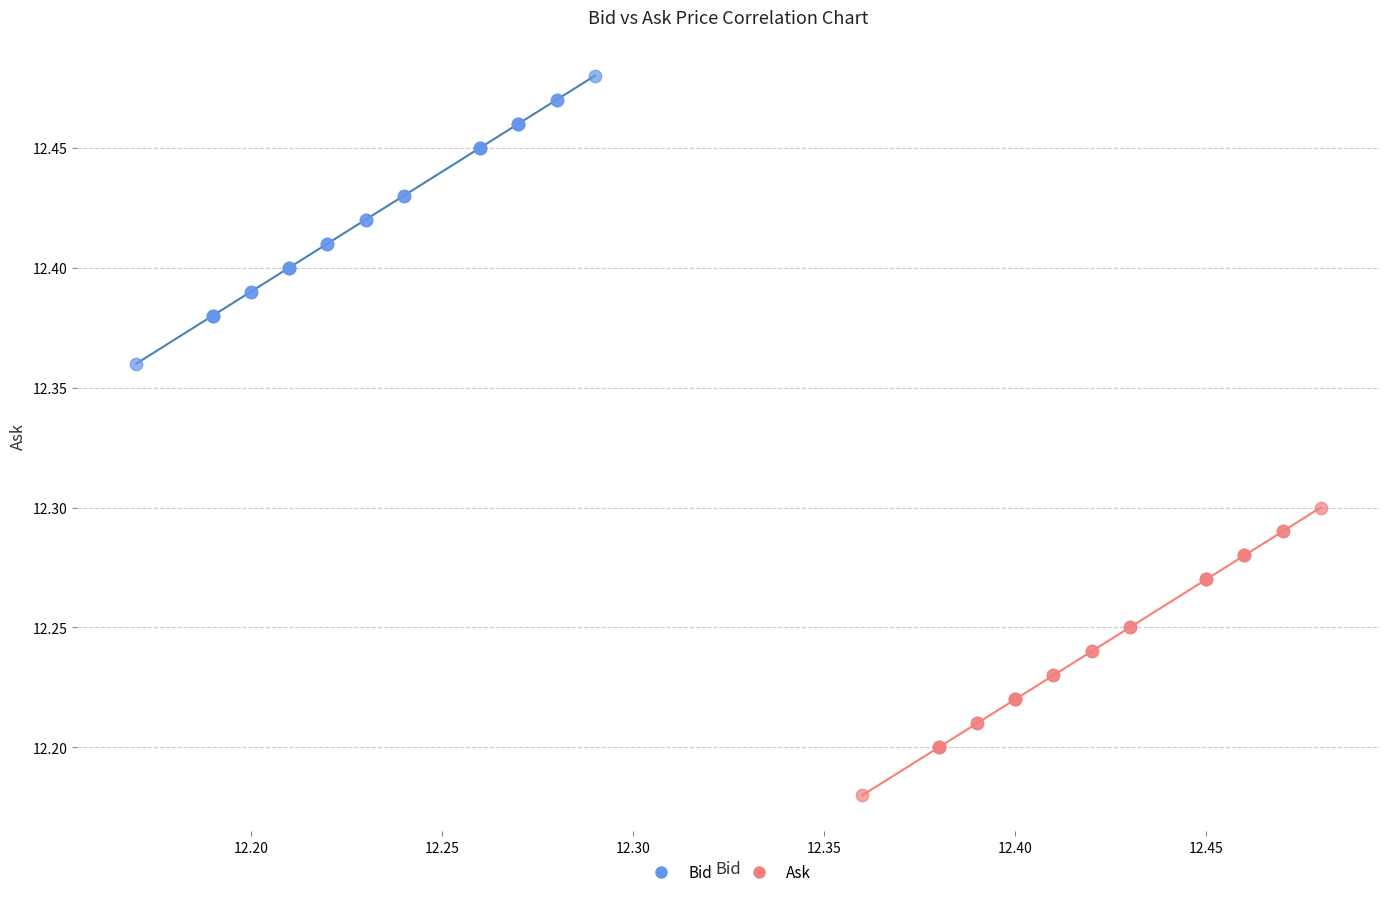

Which series reaches the maximum Y coordinate?

Bid